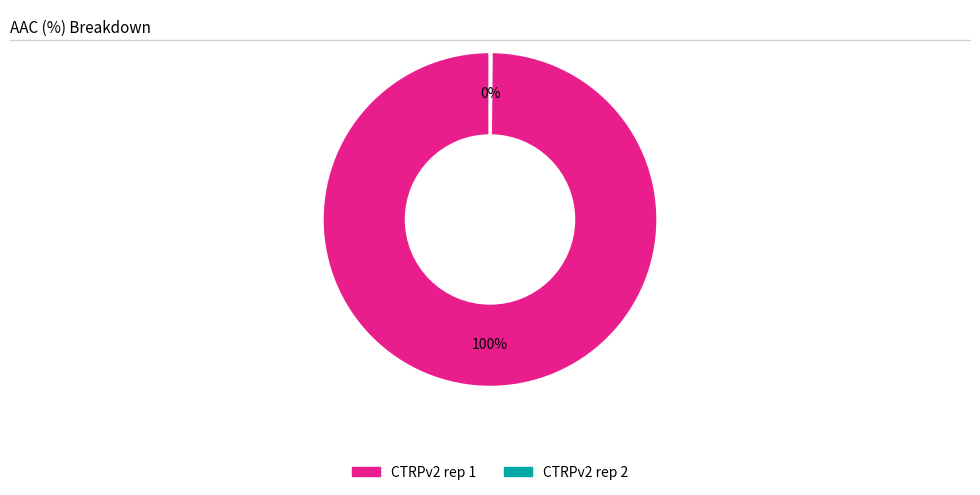

What percentage is the CTRPv2 rep 1 slice, to the nearest percent?

100%